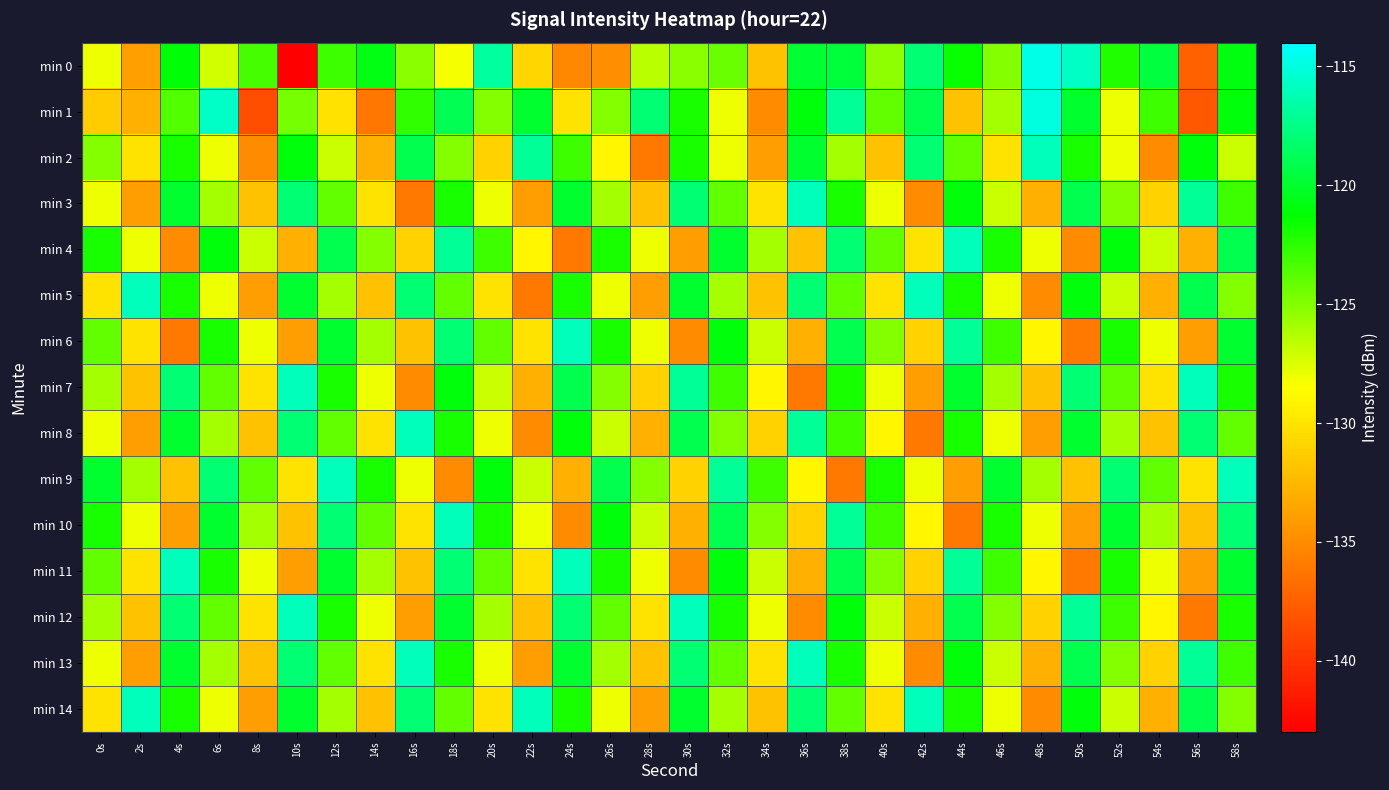

Rank the series at 16s from lowest to highest value.

min 3, min 7, min 12, min 6, min 11, min 4, min 10, min 9, min 0, min 1, min 2, min 5, min 14, min 8, min 13